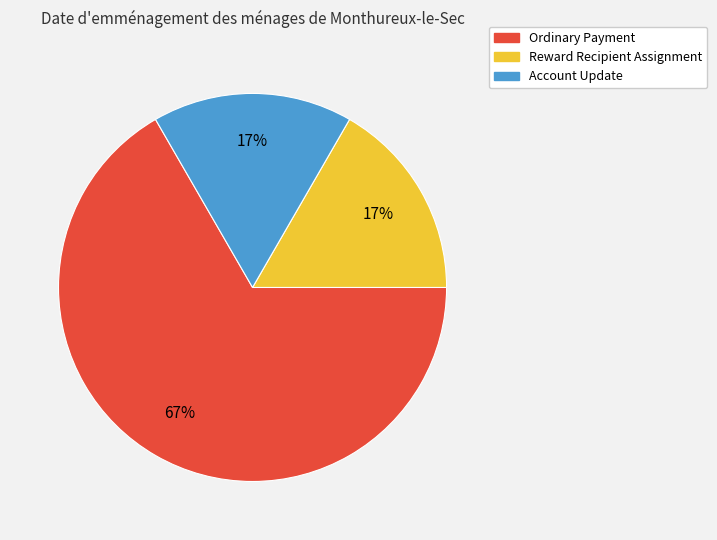

Combined, do Ordinary Payment and Account Update account for over 50%?

Yes